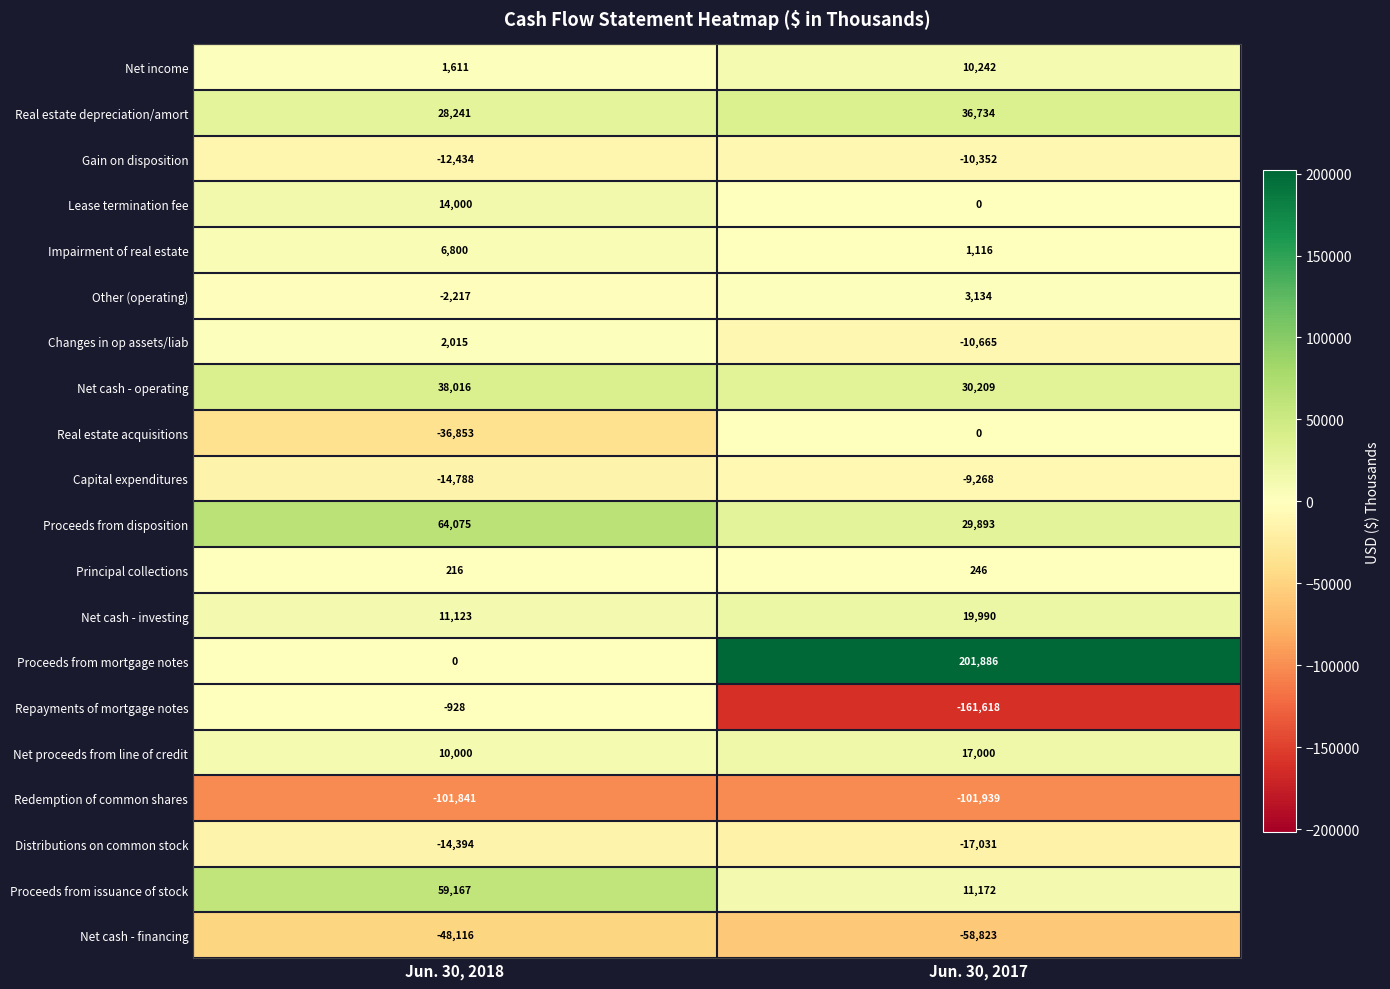

Read the Real estate acquisitions value at Jun. 30, 2018.

-36853